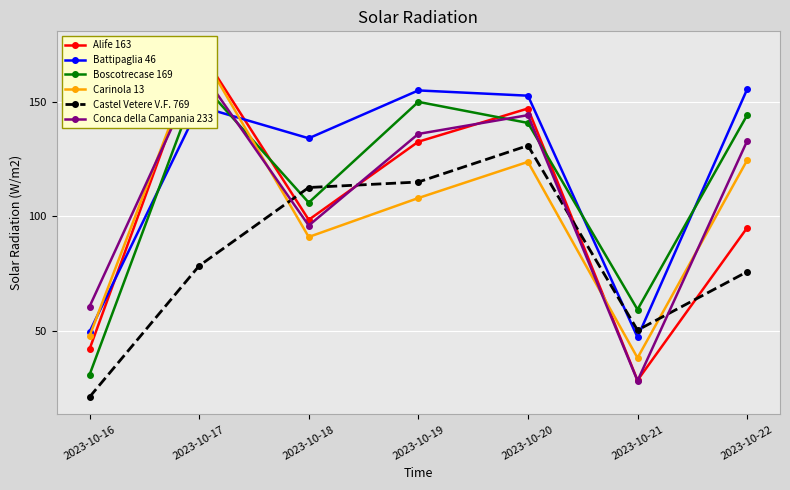

How many times do Carinola 13 and Boscotrecase 169 cross each other?

1